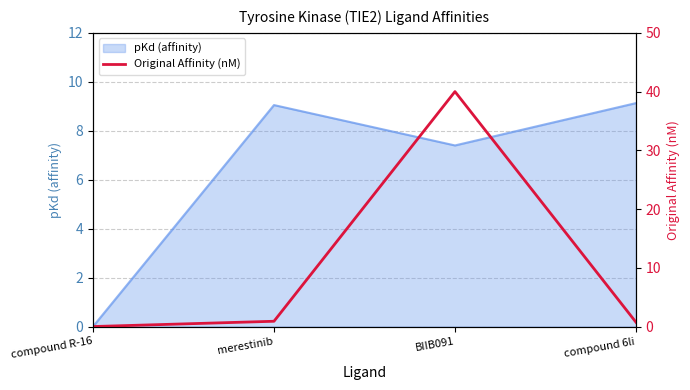

At which label is pKd (affinity) closest to 4?

BIIB091